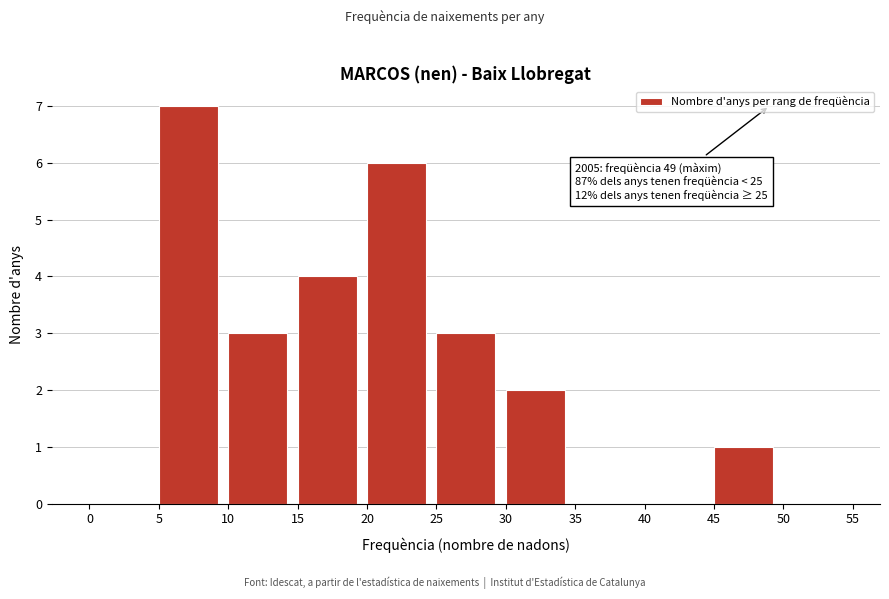

Which range on the x-axis has the tallest bar?

5 to 10